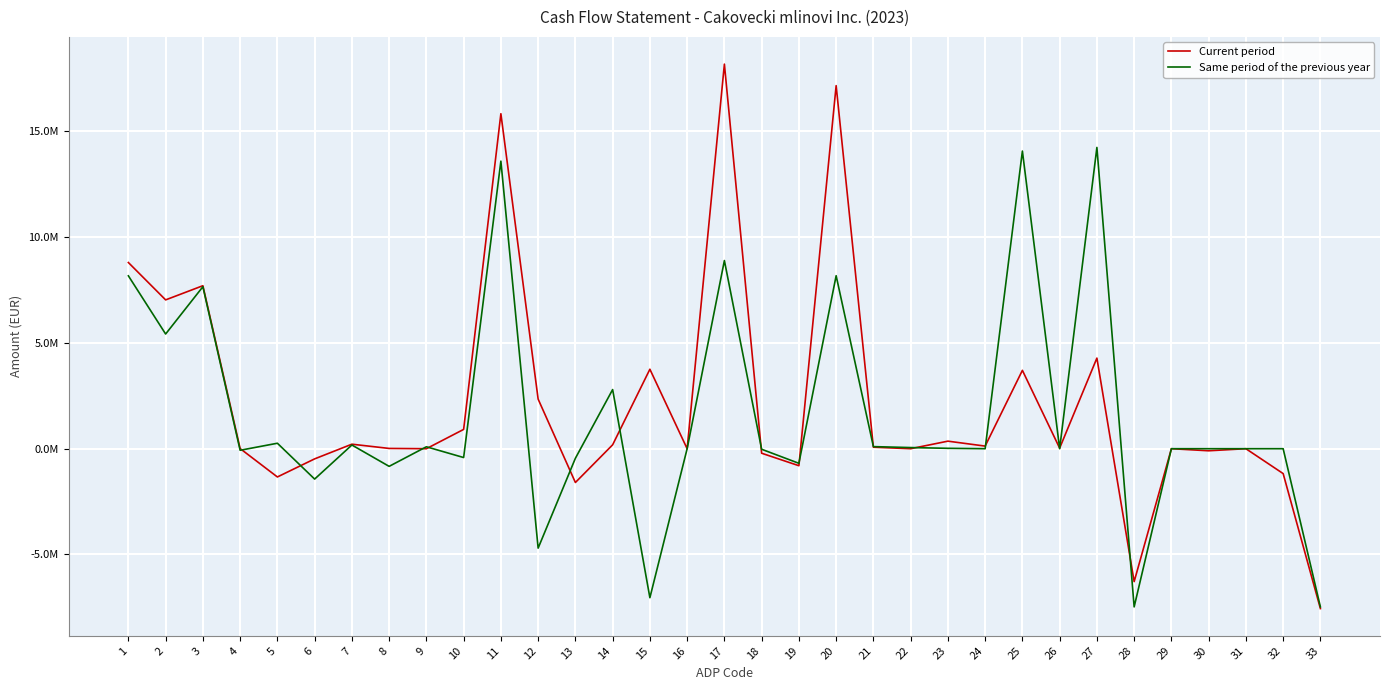

What is the difference between the Same period of the previous year values at 7 and 15?

7219620